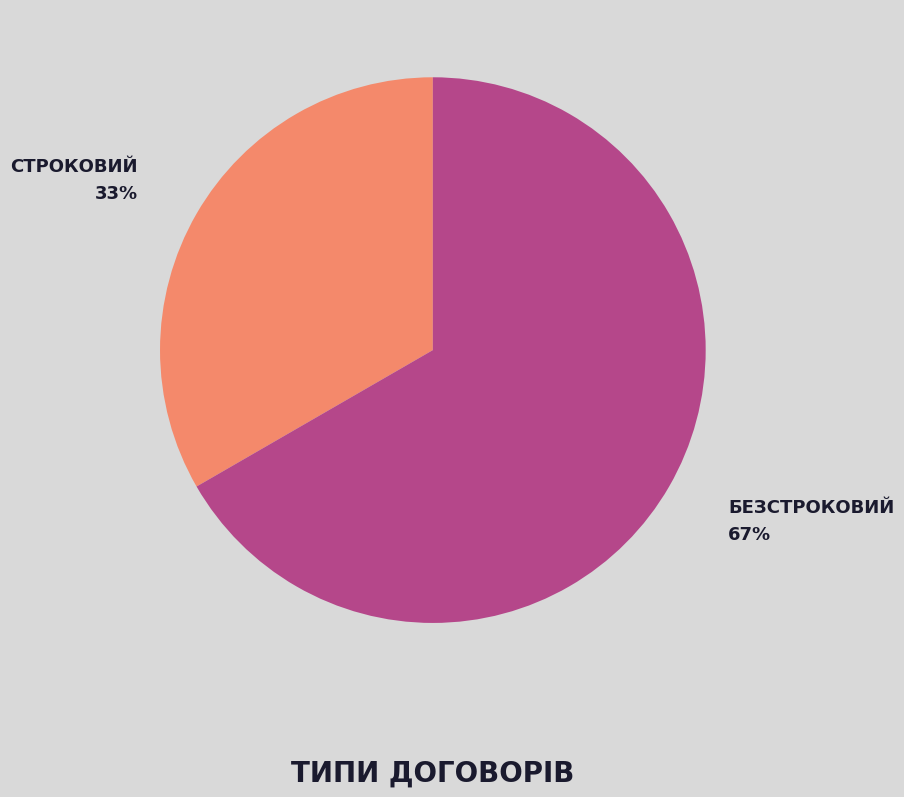

How many segments does this pie chart have?

2